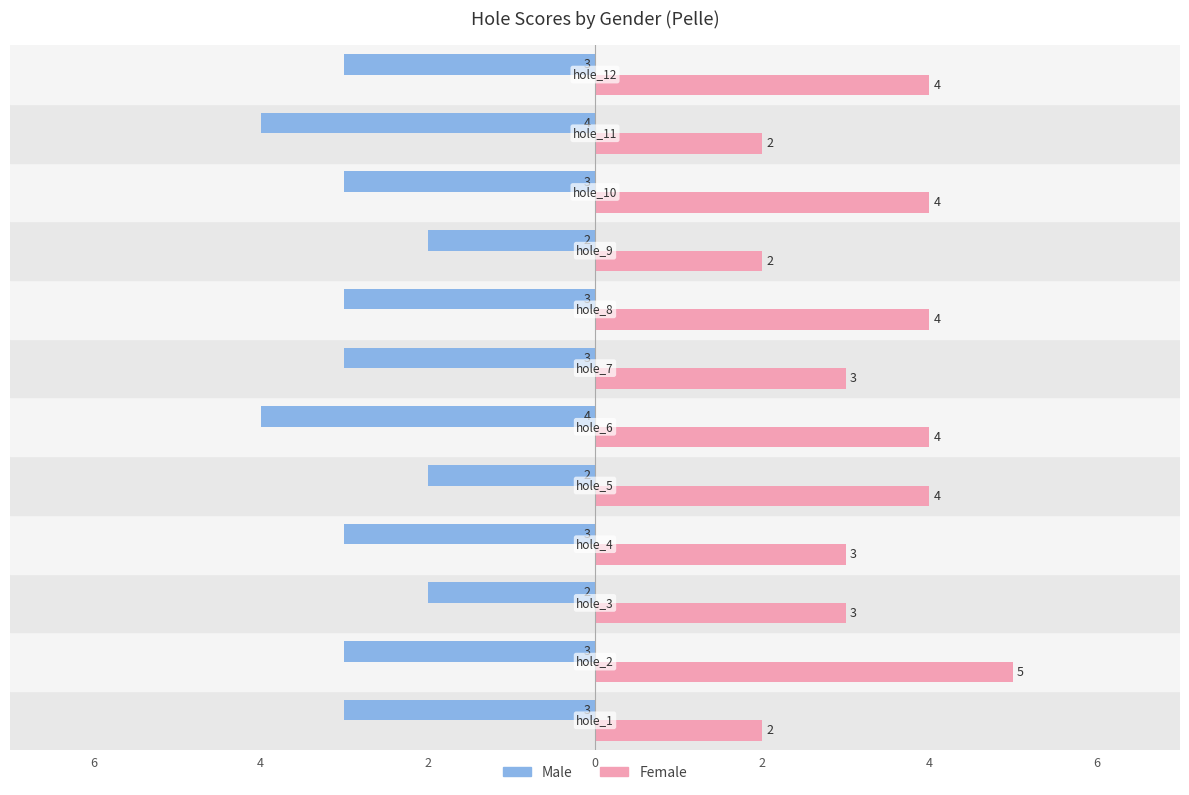

What is the greatest value displayed?

5